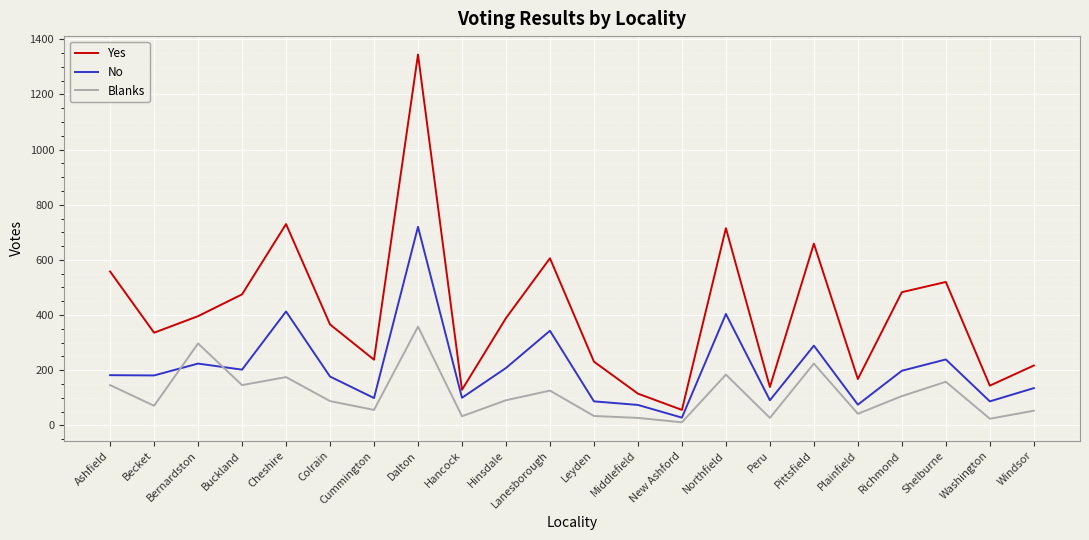

Is this an area chart (filled region under the line)?

No